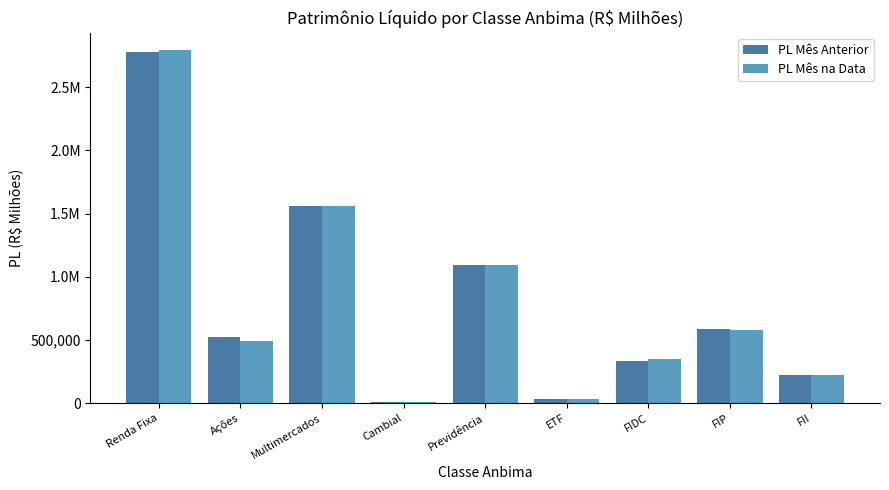

What position from the right is Renda Fixa?

9